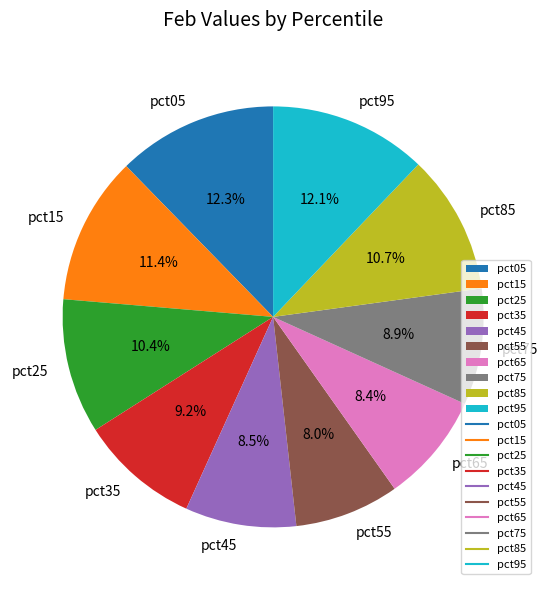

Do pct75 and pct45 together represent more than half of the pie?

No